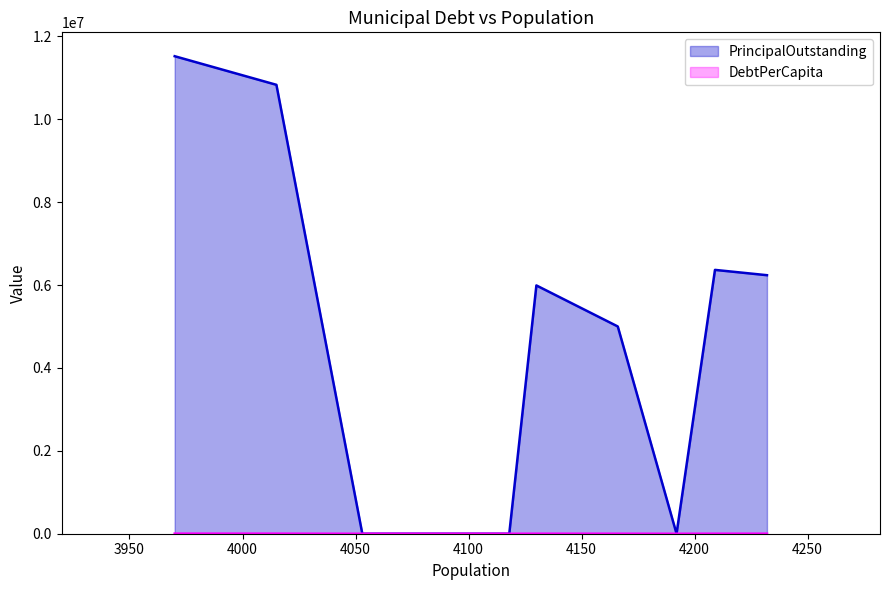

The value of PrincipalOutstanding at Weston Lakes is 4054182.5. True or false?

False